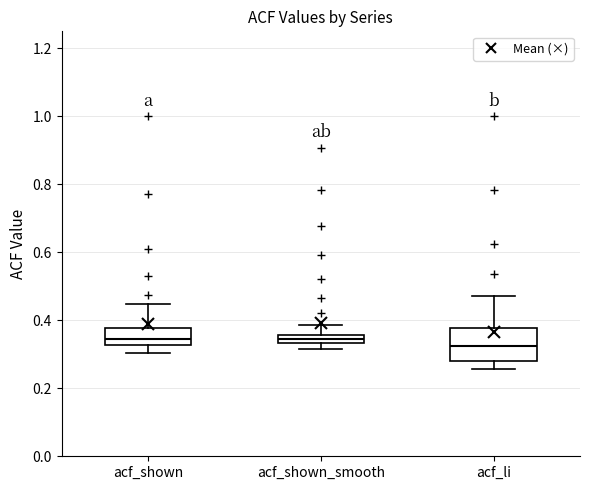

Comparing the boxes themselves (not the whiskers), which one is the tallest?

acf_li